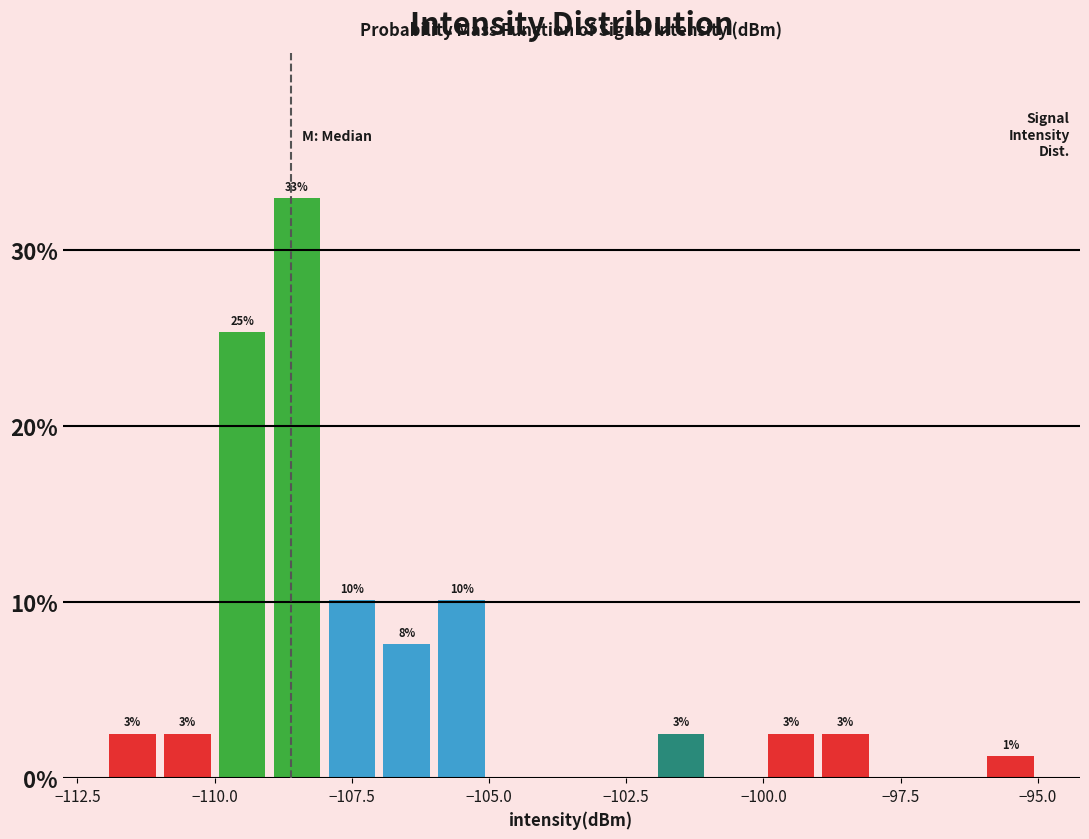

Around what value on the x-axis is the tallest bar? Give the approximate position of its centre, as read against the axis.

-108.5